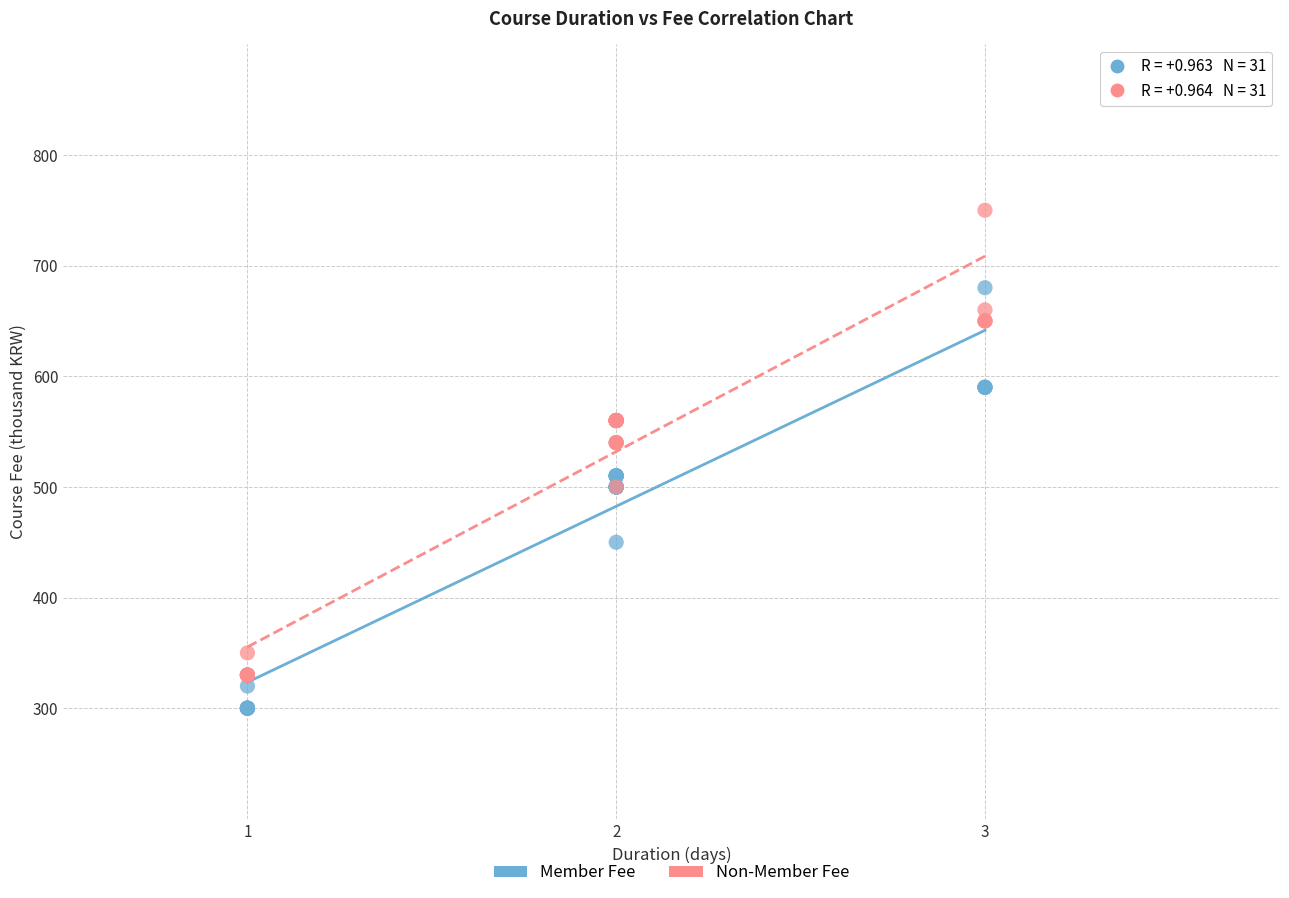

Which series has the widest spread of Y values?

Non-Member Fee